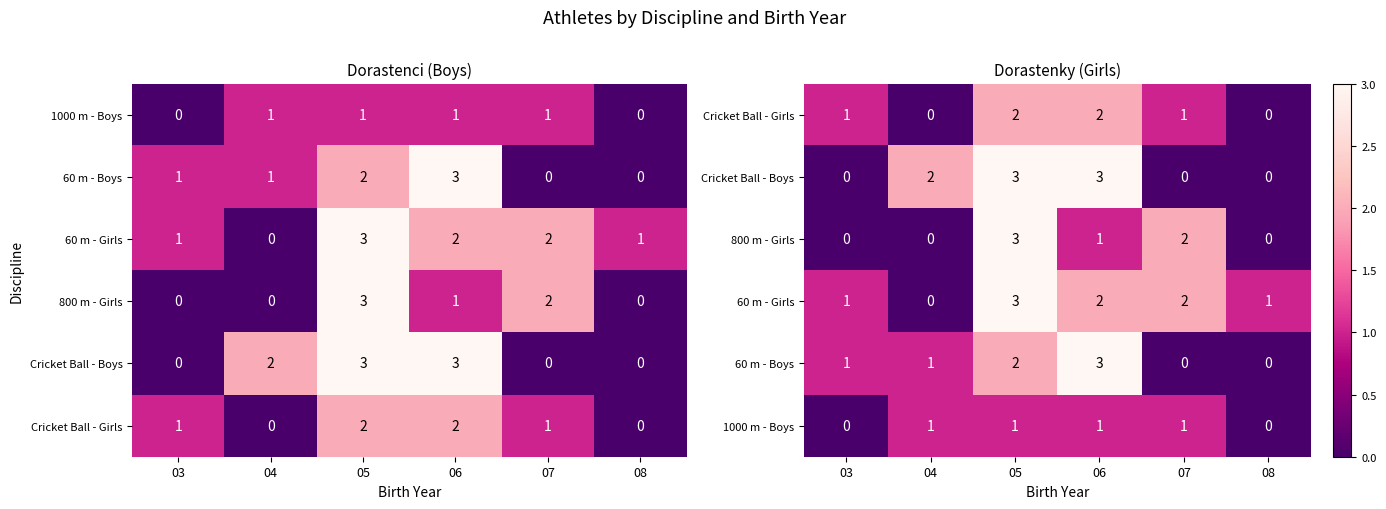

Rank the series by their maximum value, from highest to lowest.

Cricket Ball - Boys, 800 m - Girls, 60 m - Girls, 60 m - Boys, Cricket Ball - Girls, 1000 m - Boys